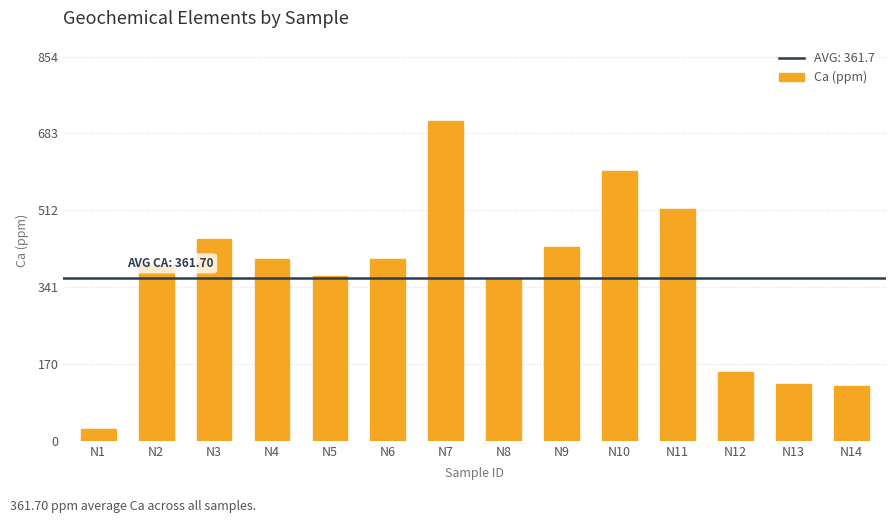

What is the minimum value shown in the chart?

26.8